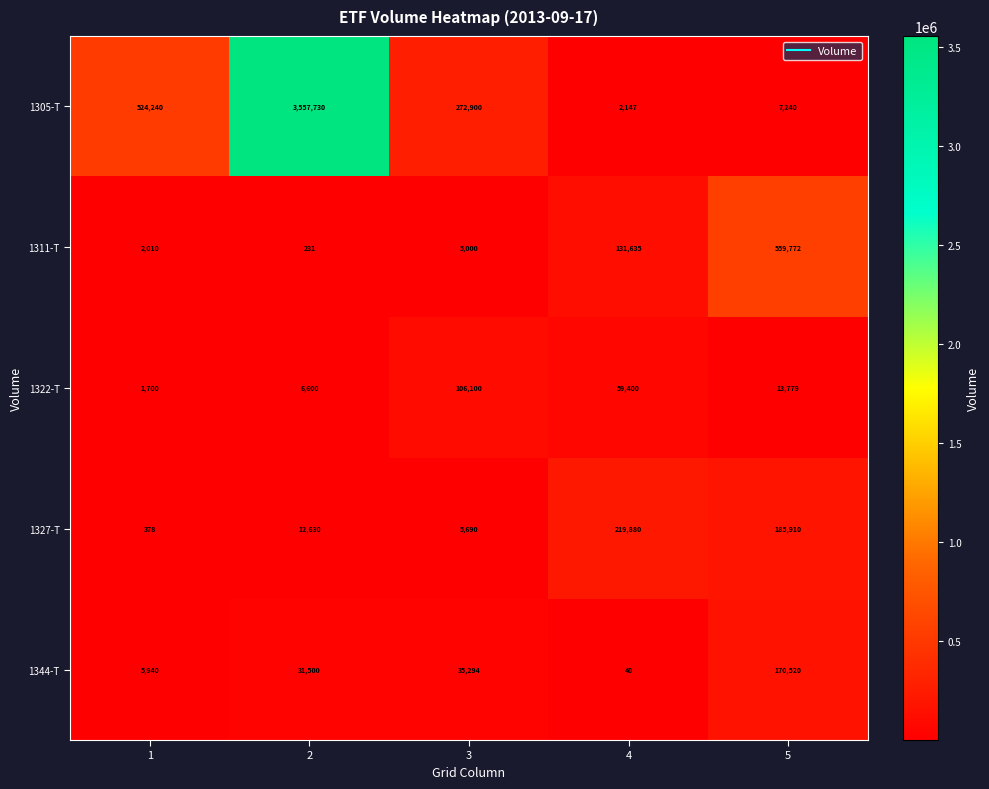

Reading left to right, what are all the values shown in this chart?

1305-T: 1=524240	2=3557730	3=272900	4=2147	5=7240
1311-T: 1=2010	2=231	3=5000	4=131635	5=559772
1322-T: 1=1700	2=6600	3=106100	4=59400	5=13779
1327-T: 1=378	2=12630	3=5690	4=219880	5=185910
1344-T: 1=5940	2=31500	3=35294	4=40	5=170520